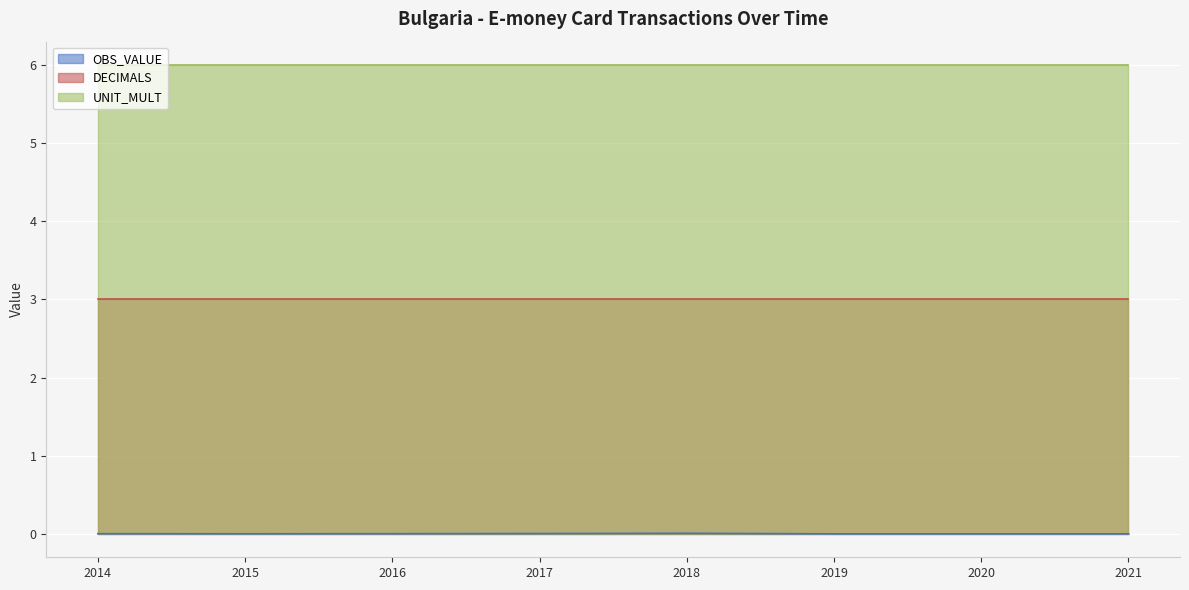

The value of DECIMALS at 2021 is 5.1. True or false?

False